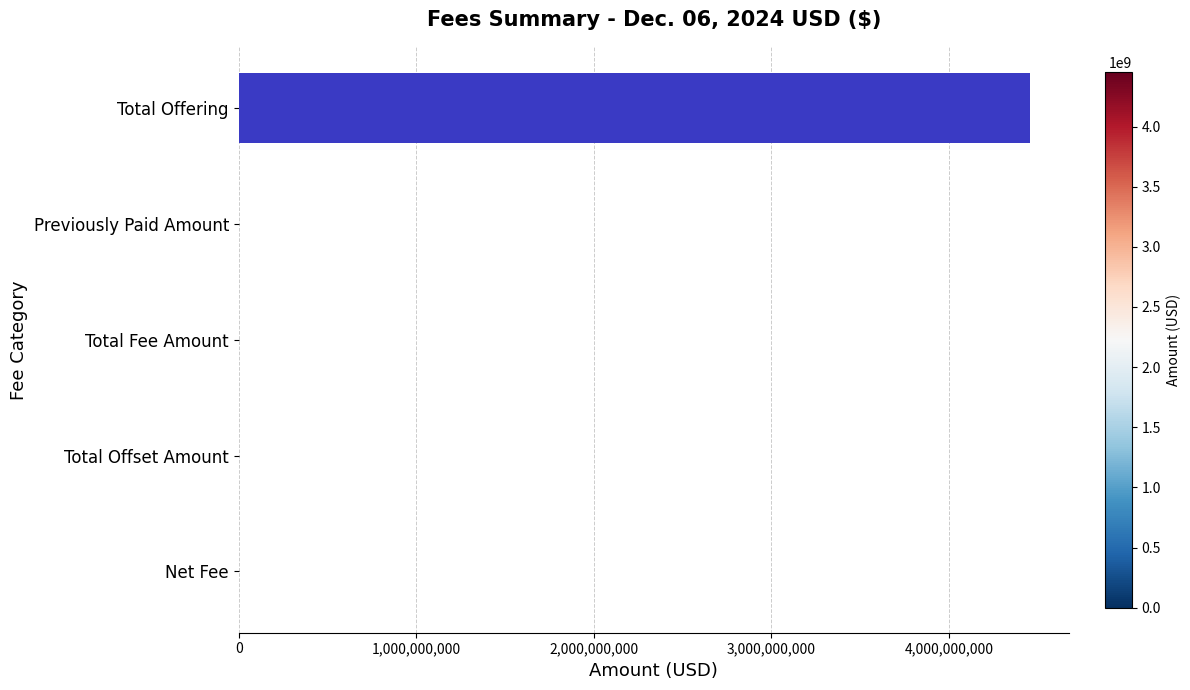

What is the sum of all values?

4456284417.6